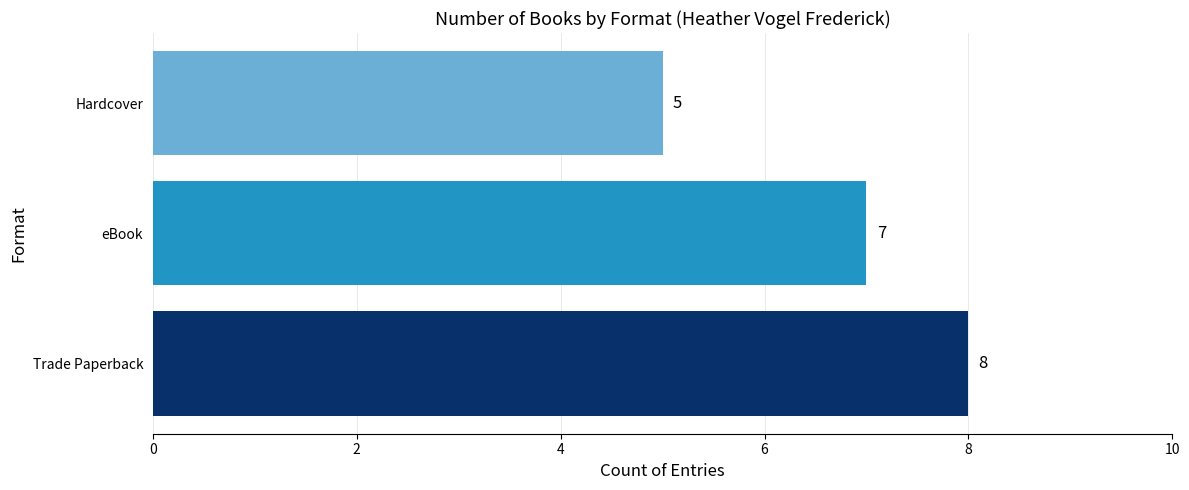

Reading bottom to top, list all the values displayed in this chart.

8	7	5